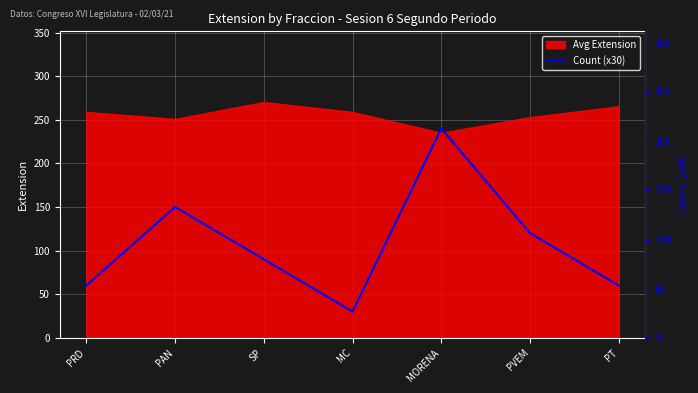

Reading left to right, extract all data points from this chart.

PRD=60	PAN=150	SP=90	MC=30	MORENA=240	PVEM=120	PT=60